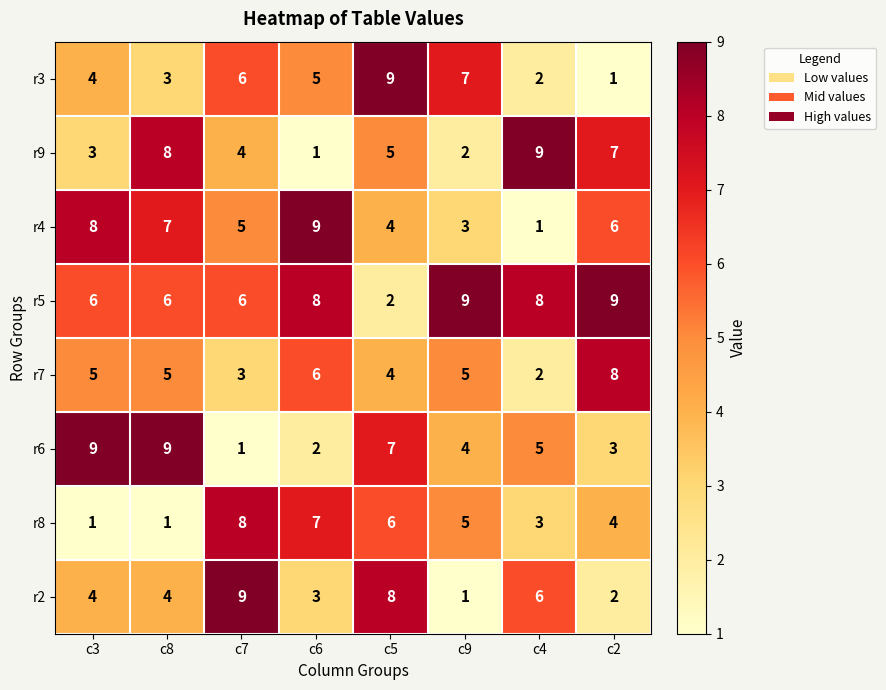

At how many categories does at least one series exceed 7?

8